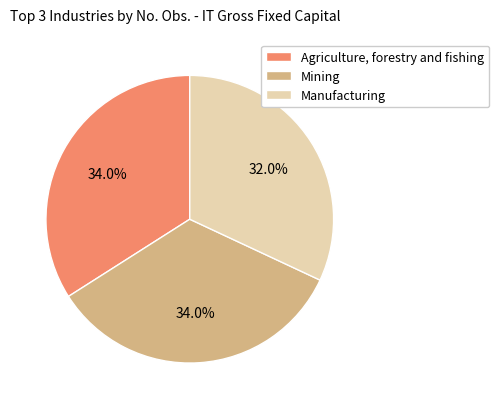

Approximately how many times larger is the value at Mining compared to Agriculture, forestry and fishing?

1.0